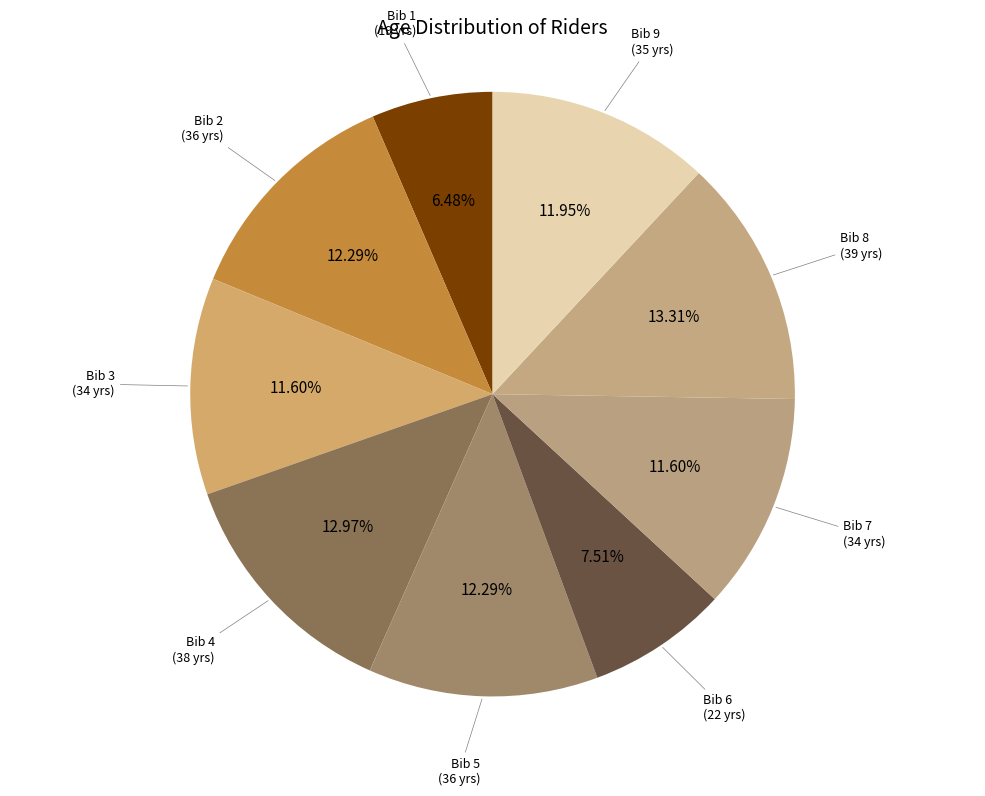

How many slices are in this pie chart?

9